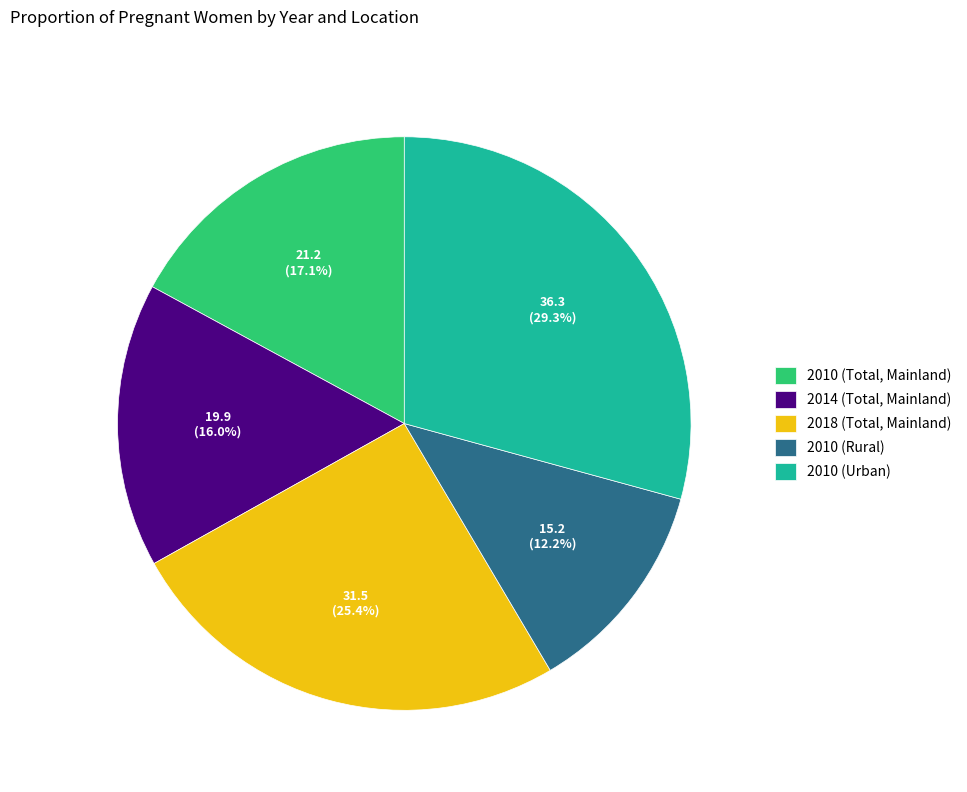

Do 2018 (Total, Mainland) and 2010 (Total, Mainland) together represent more than half of the pie?

No